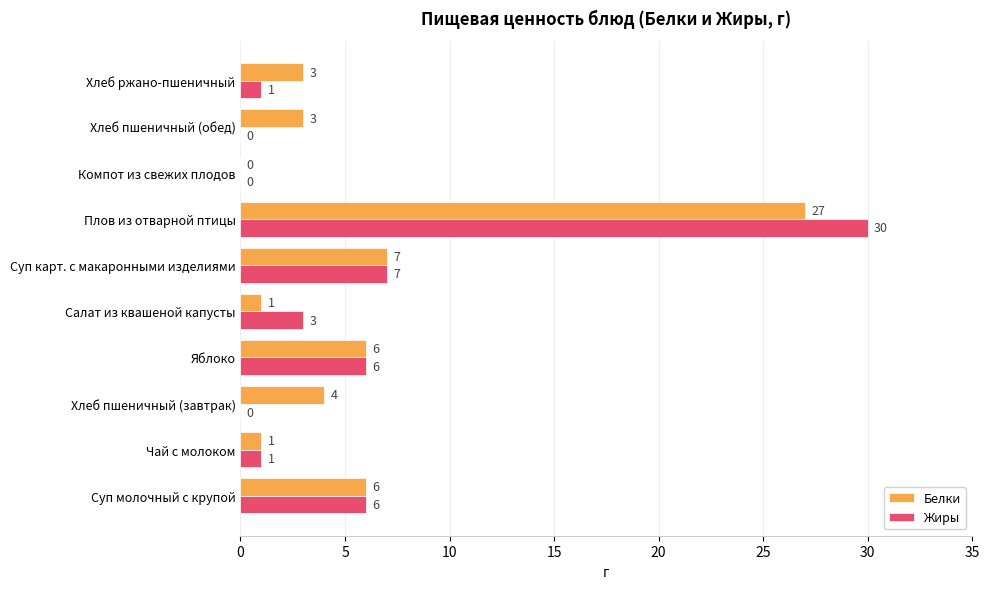

Where is Жиры nearest to the value 15?

Суп карт. с макаронными изделиями